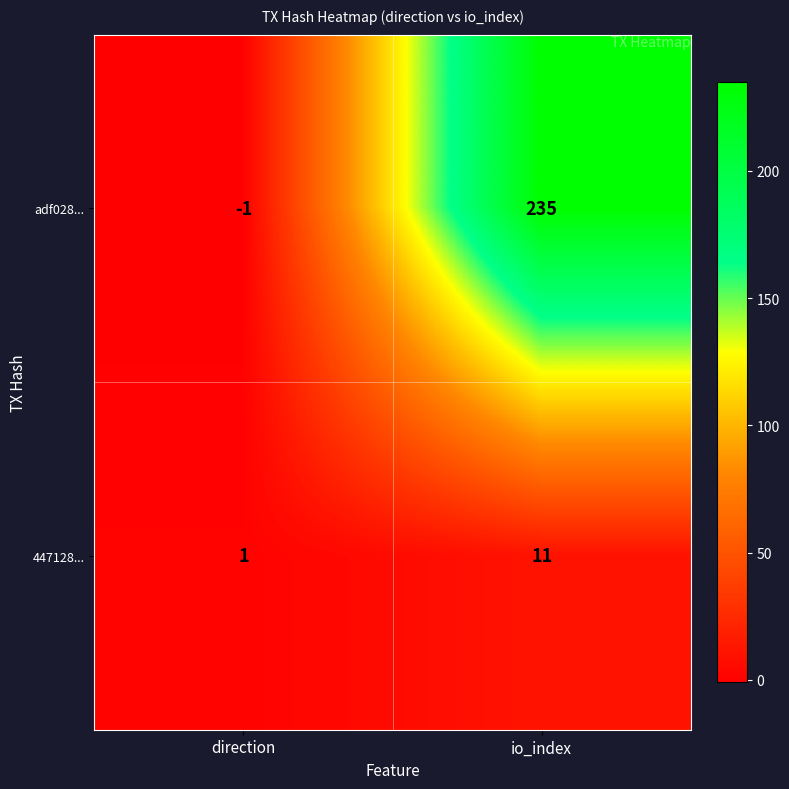

The adf028... series shows -1 at direction. True or false?

True